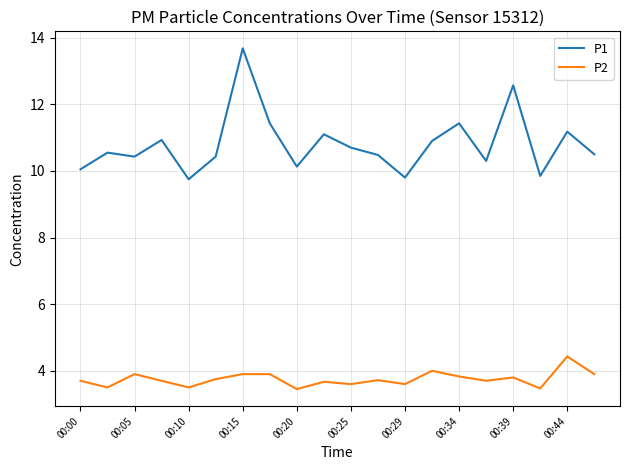

True or false: P2 and P1 cross at least once.

False